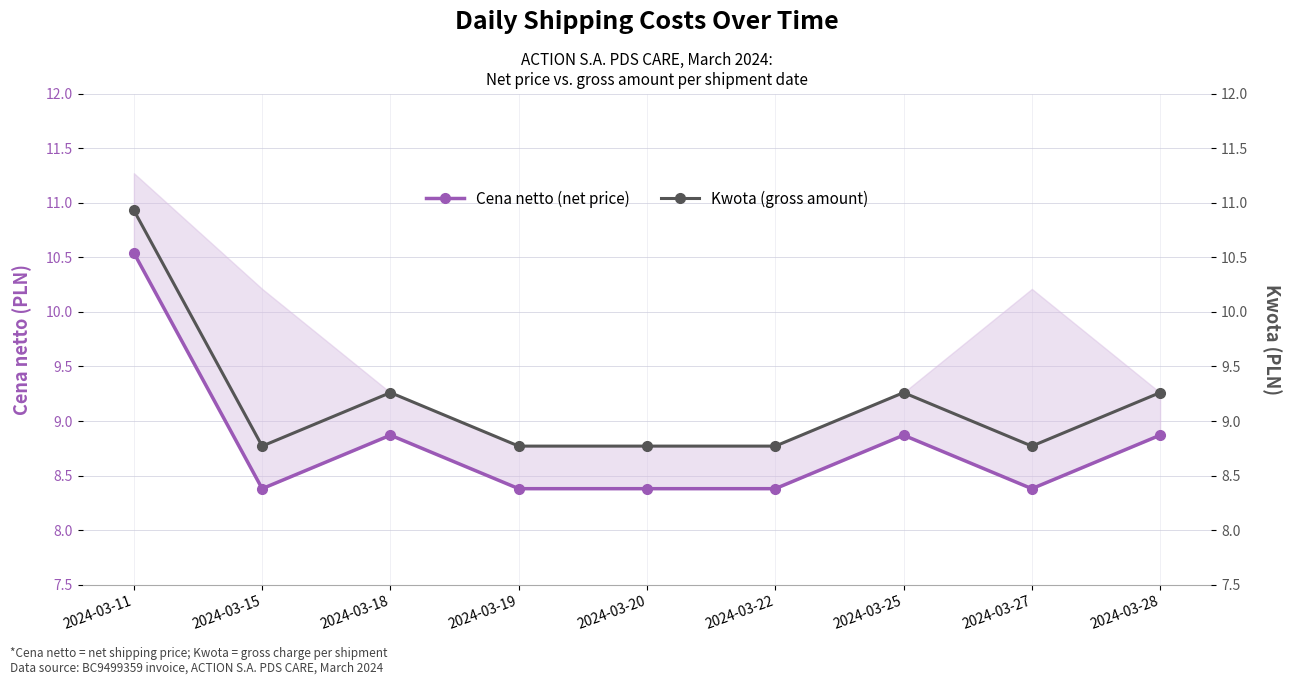

Is the value of Cena netto (net price) at 2024-03-22 greater than the value of Kwota (gross amount) at 2024-03-27?

No